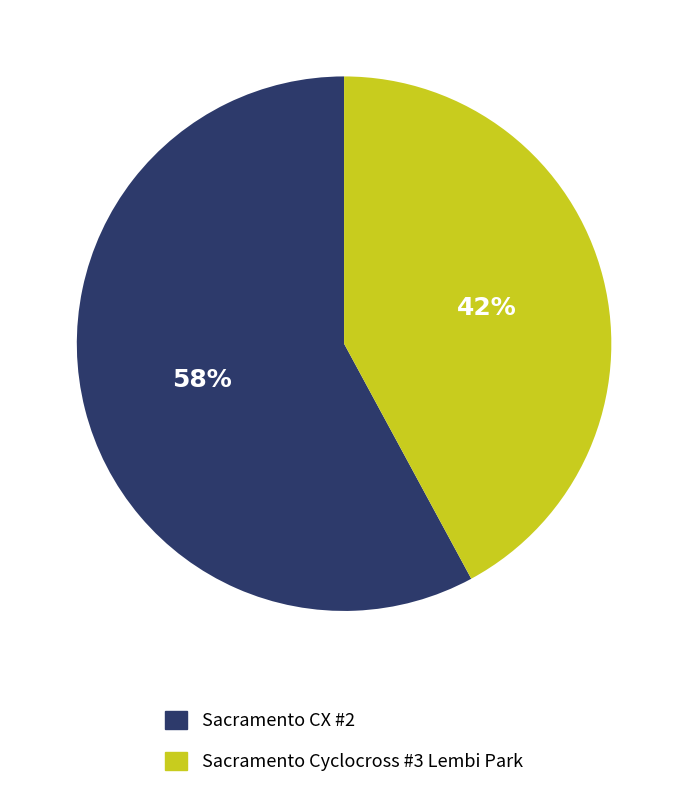

Rank the categories by value from lowest to highest.

Sacramento Cyclocross #3 Lembi Park, Sacramento CX #2